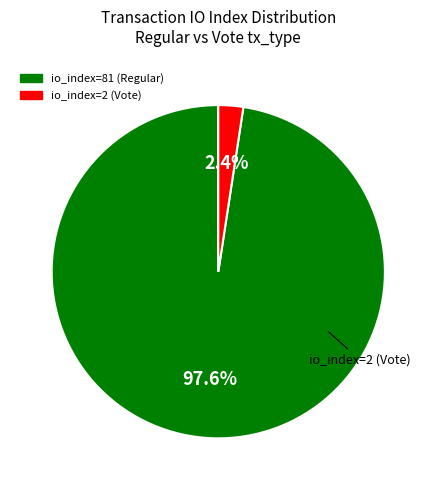

What percentage is the io_index=2 (Vote) slice, to the nearest percent?

2%